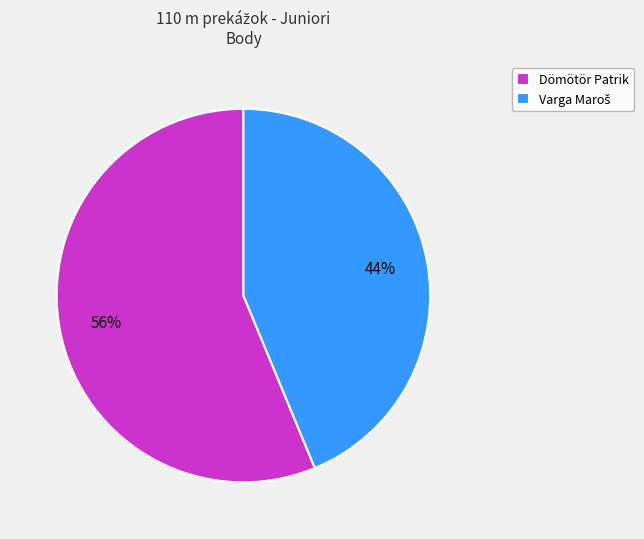

The Dömötör Patrik slice represents 56% of the pie. True or false?

True